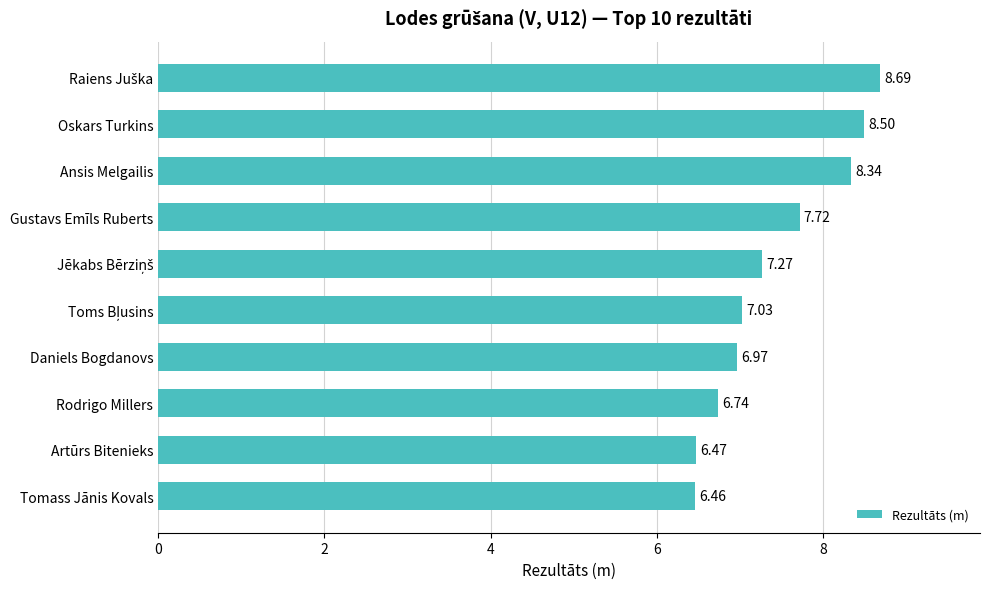

What is the label of the 2nd bar from the top?

Oskars Turkins